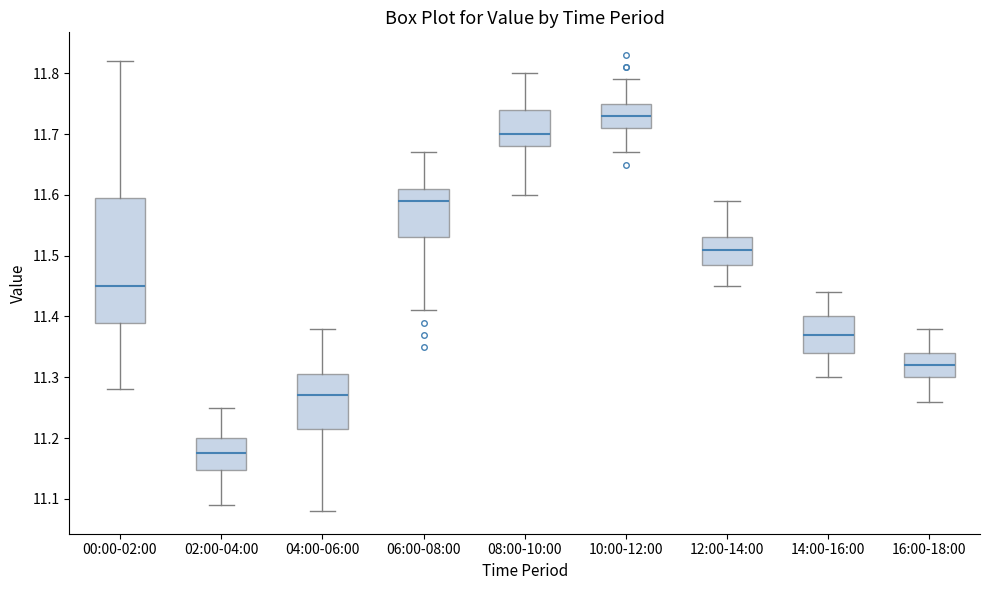

Reading left to right, transcribe this box plot: for each box, give where its median line is, the range the box spans, and where its two whiskers end, as read against the y-axis. The values are not printed on the chart, so give them approximately, as read against the axis.

00:00-02:00: median 11.45, box 11.39 to 11.60, whiskers 11.28 to 11.82
02:00-04:00: median 11.18, box 11.15 to 11.20, whiskers 11.09 to 11.25
04:00-06:00: median 11.27, box 11.22 to 11.31, whiskers 11.08 to 11.38
06:00-08:00: median 11.59, box 11.53 to 11.61, whiskers 11.41 to 11.67
08:00-10:00: median 11.70, box 11.68 to 11.74, whiskers 11.60 to 11.80
10:00-12:00: median 11.73, box 11.71 to 11.75, whiskers 11.67 to 11.79
12:00-14:00: median 11.51, box 11.49 to 11.53, whiskers 11.45 to 11.59
14:00-16:00: median 11.37, box 11.34 to 11.40, whiskers 11.30 to 11.44
16:00-18:00: median 11.32, box 11.30 to 11.34, whiskers 11.26 to 11.38